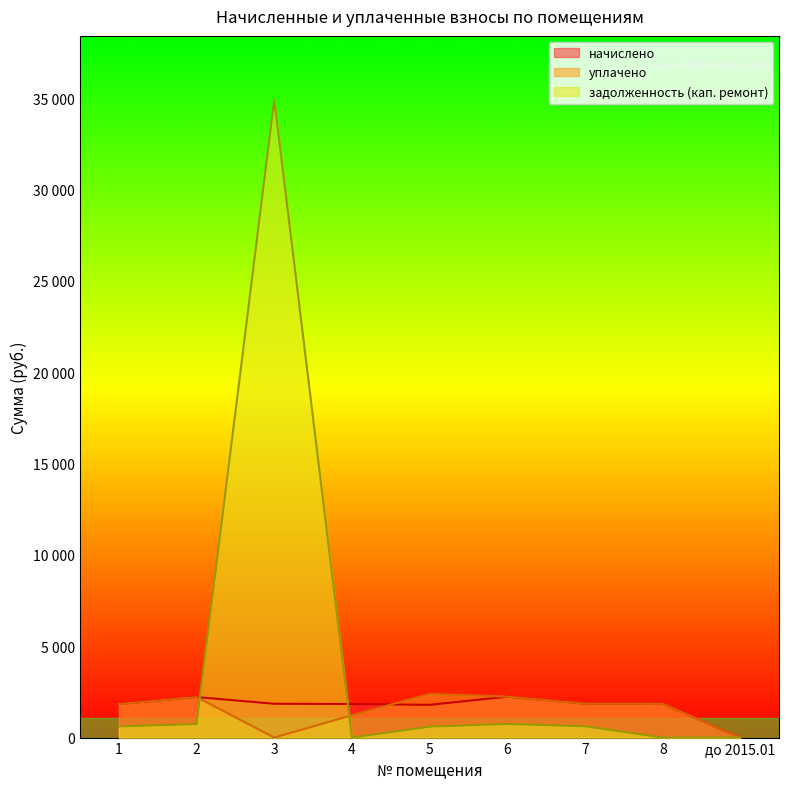

Between 6 and 8, which series saw the biggest shift?

задолженность (кап. ремонт)